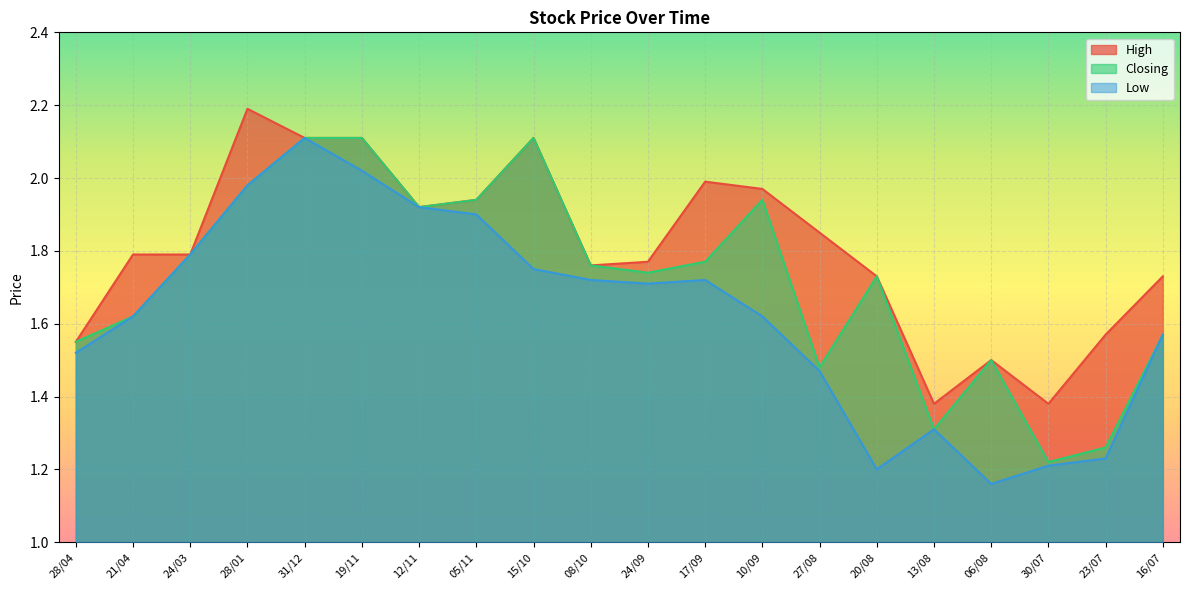

True or false: Closing and High cross at least once.

False